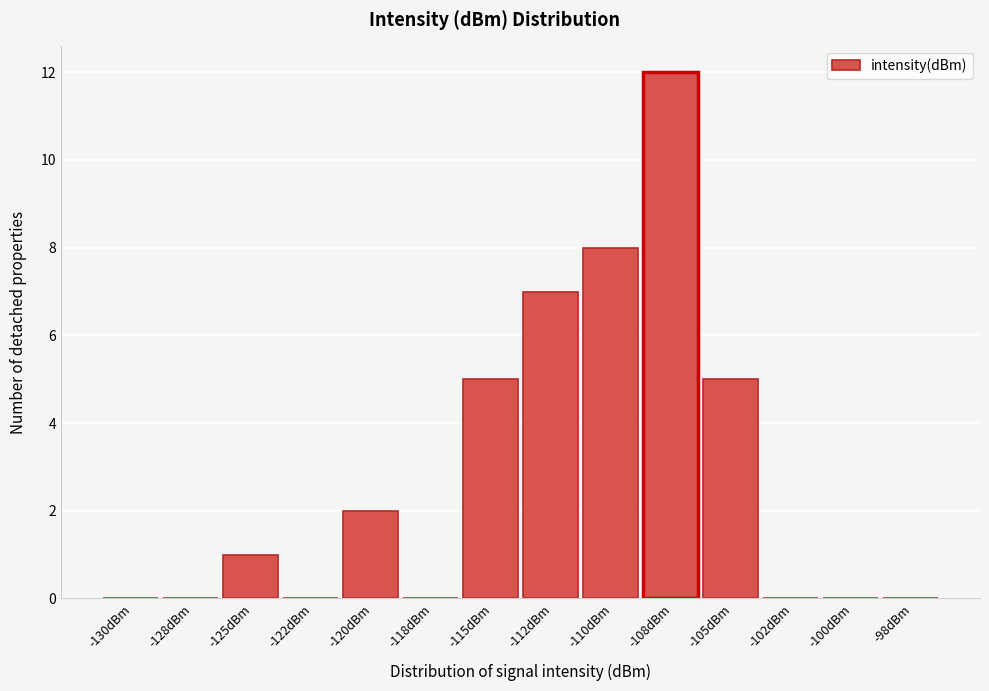

Reading right to left, what are all the values shown in this chart?

-98dBm=0	-100dBm=0	-102dBm=0	-105dBm=5	-108dBm=12	-110dBm=8	-112dBm=7	-115dBm=5	-118dBm=0	-120dBm=2	-122dBm=0	-125dBm=1	-128dBm=0	-130dBm=0